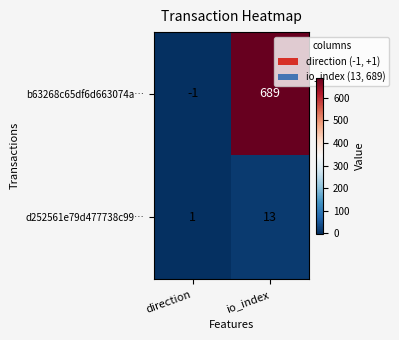

What is the difference between the d252561e79d477738c99… values at io_index and direction?

12